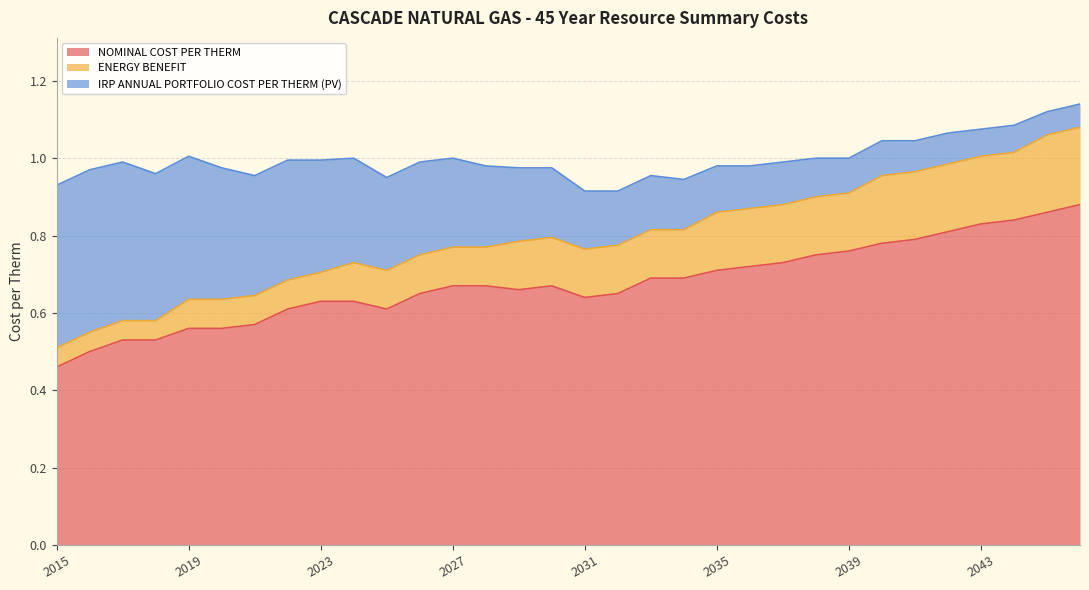

What is the difference between the second highest and minimum values in the NOMINAL COST PER THERM series?

0.4